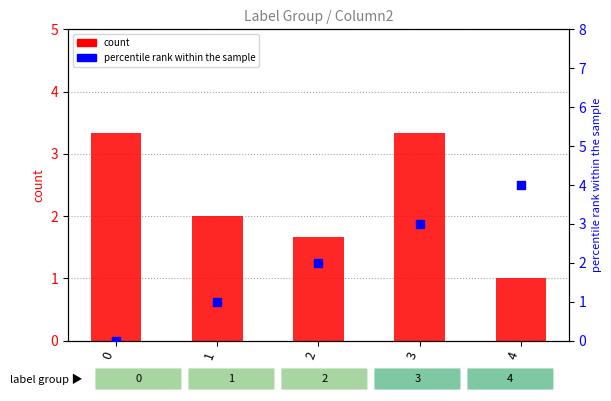

What is the total value across all series at 2?

3.7